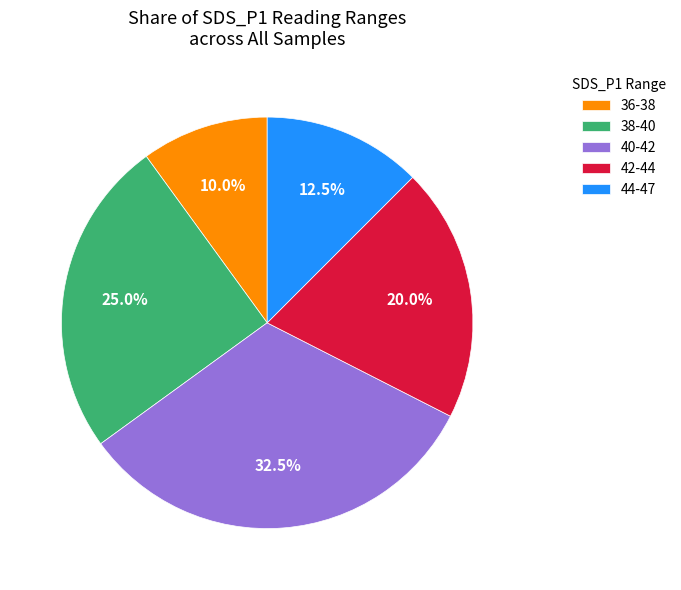

What percentage do 36-38 and 42-44 together represent?

30.0%